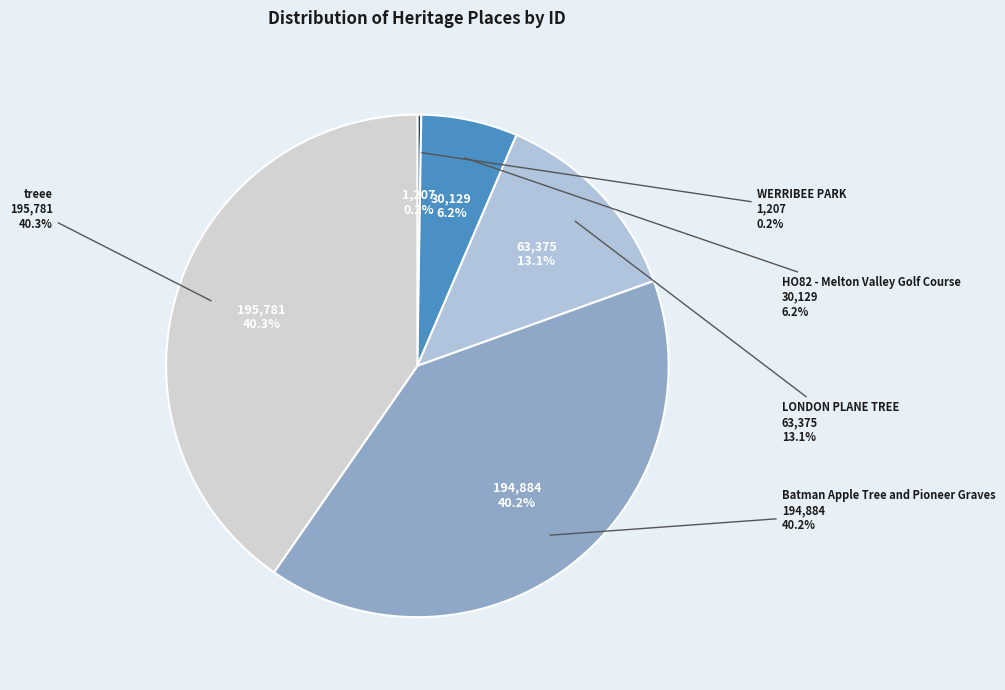

Count the number of slices in the pie.

5